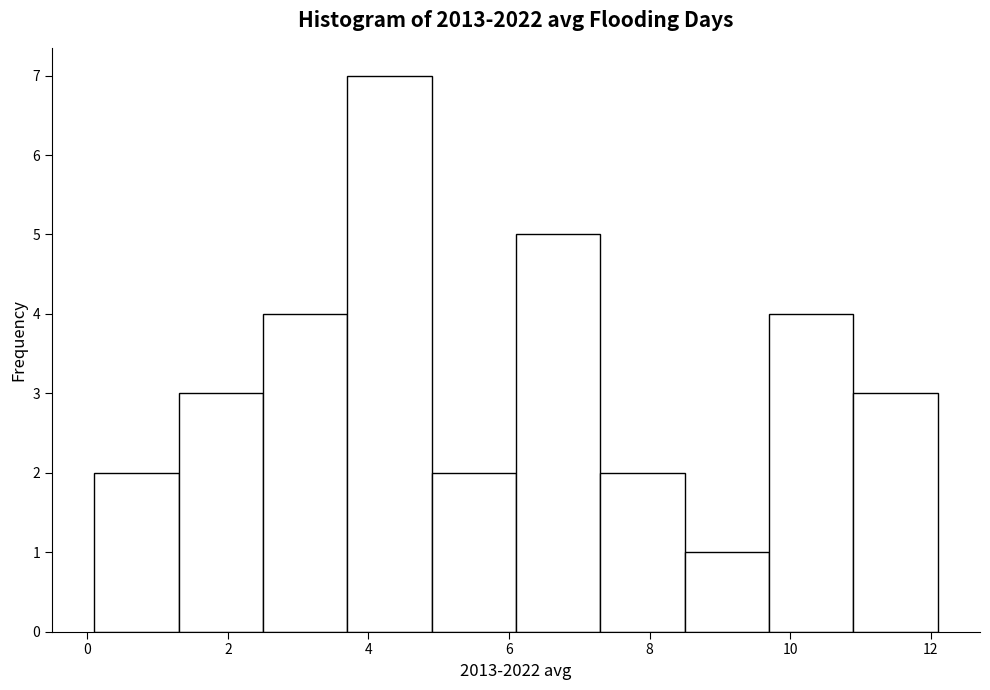

How tall is the bar that spans 8.5 to 9.7 on the x-axis? Neither the bar edges nor the heights are printed on the chart, so give them approximately, as read against the axes.

1